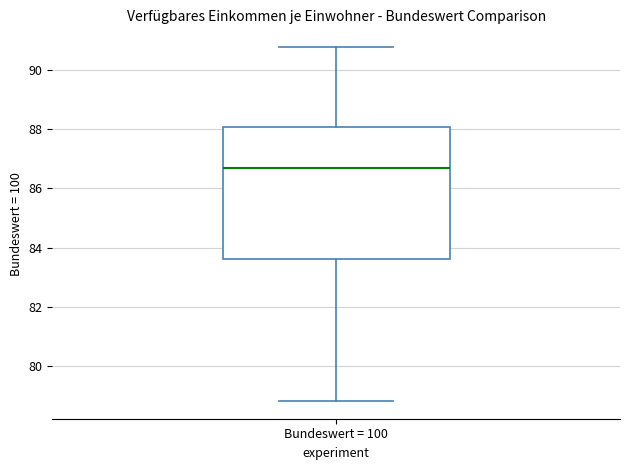

Where is the lower edge of the box for Bundeswert = 100 on the y-axis? The values are not printed on the chart, so give them approximately, as read against the axis.

83.6